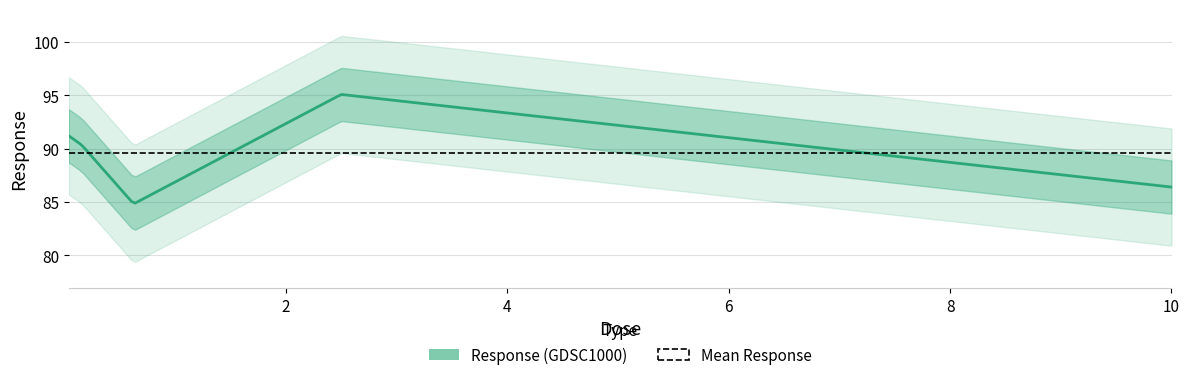

Rank the categories by value from highest to lowest.

2.5, 0.0390625, 0.15625, 10.0, 0.625